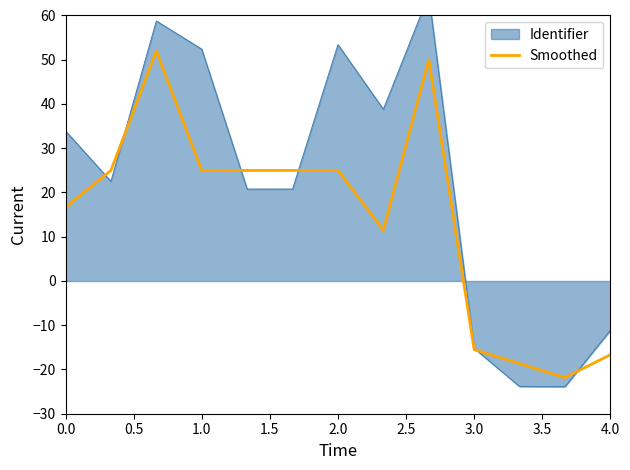

The chart shows a value of 16.7 at 0.0. True or false?

True